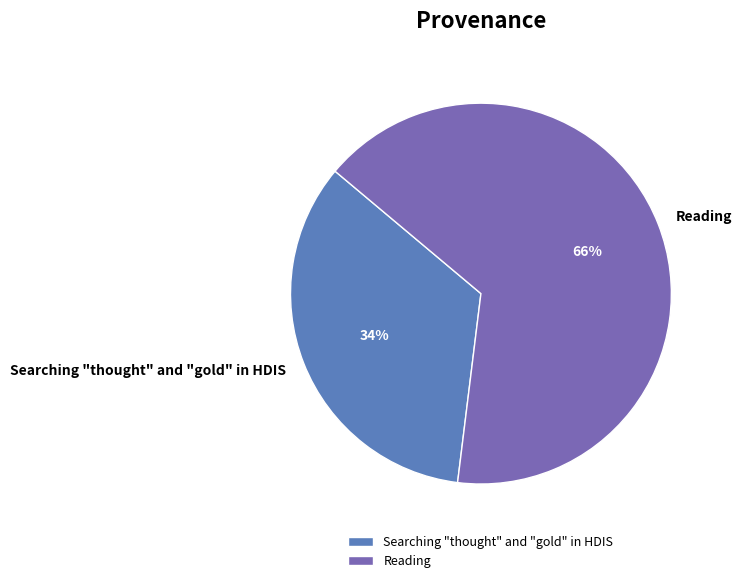

How many segments does this pie chart have?

2